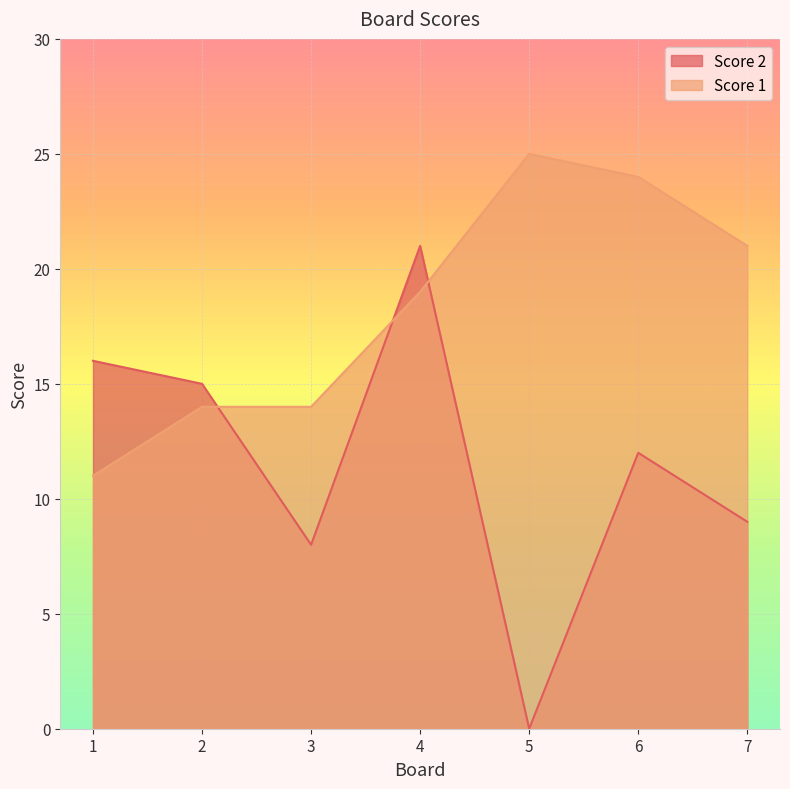

What is the lowest value of the Score 1 series?

11